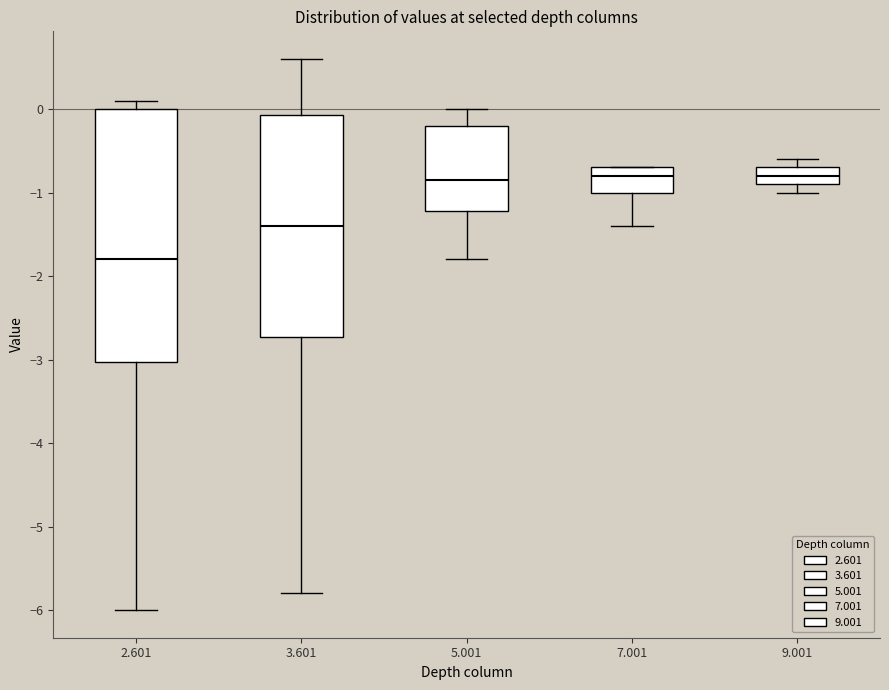

Reading left to right, read every box against the y-axis: the position of its median line, the range the box covers, and the ends of its whiskers. The values are not printed on the chart, so give them approximately, as read against the axis.

2.601: median -1.8, box -3.0 to 0.0, whiskers -6.0 to 0.1
3.601: median -1.4, box -2.7 to -0.1, whiskers -5.8 to 0.6
5.001: median -0.8, box -1.2 to -0.2, whiskers -1.8 to 0.0
7.001: median -0.8, box -1.0 to -0.7, whiskers -1.4 to -0.7
9.001: median -0.8, box -0.9 to -0.7, whiskers -1.0 to -0.6